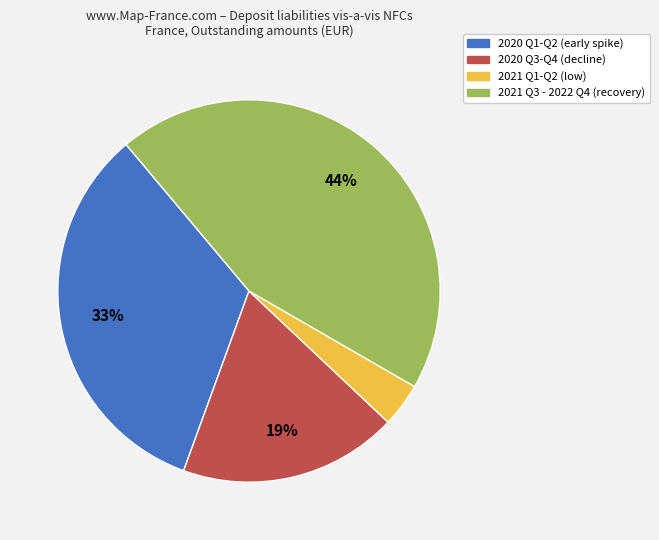

Is there any slice that represents more than half of the pie?

No